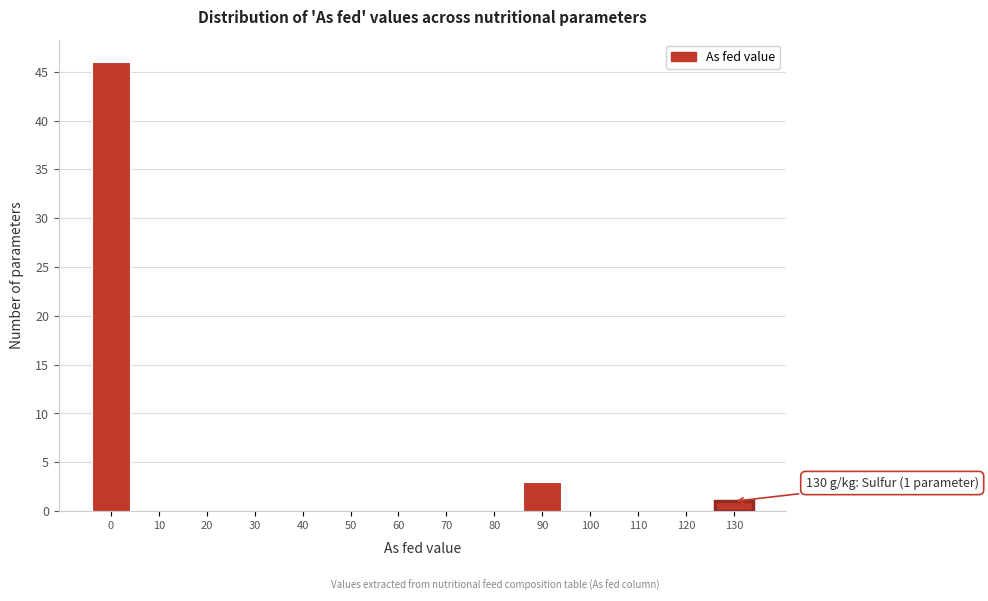

Reading left to right, list all the values displayed in this chart.

0=46	10=0	20=0	30=0	40=0	50=0	60=0	70=0	80=0	90=3	100=0	110=0	120=0	130=1